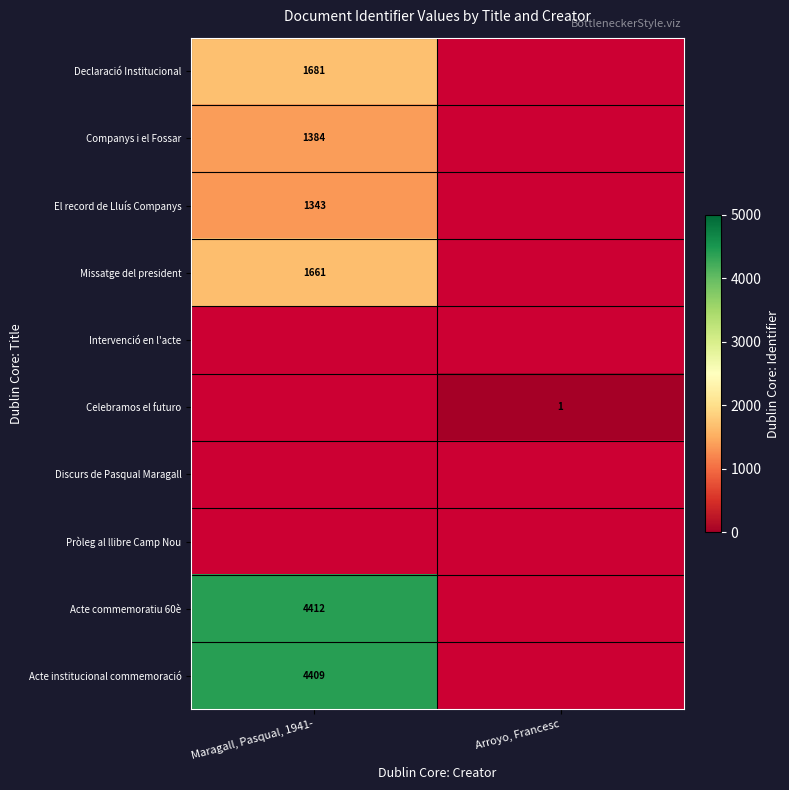

Is it true that Declaració Institucional equals 1681 at Maragall, Pasqual, 1941-?

True